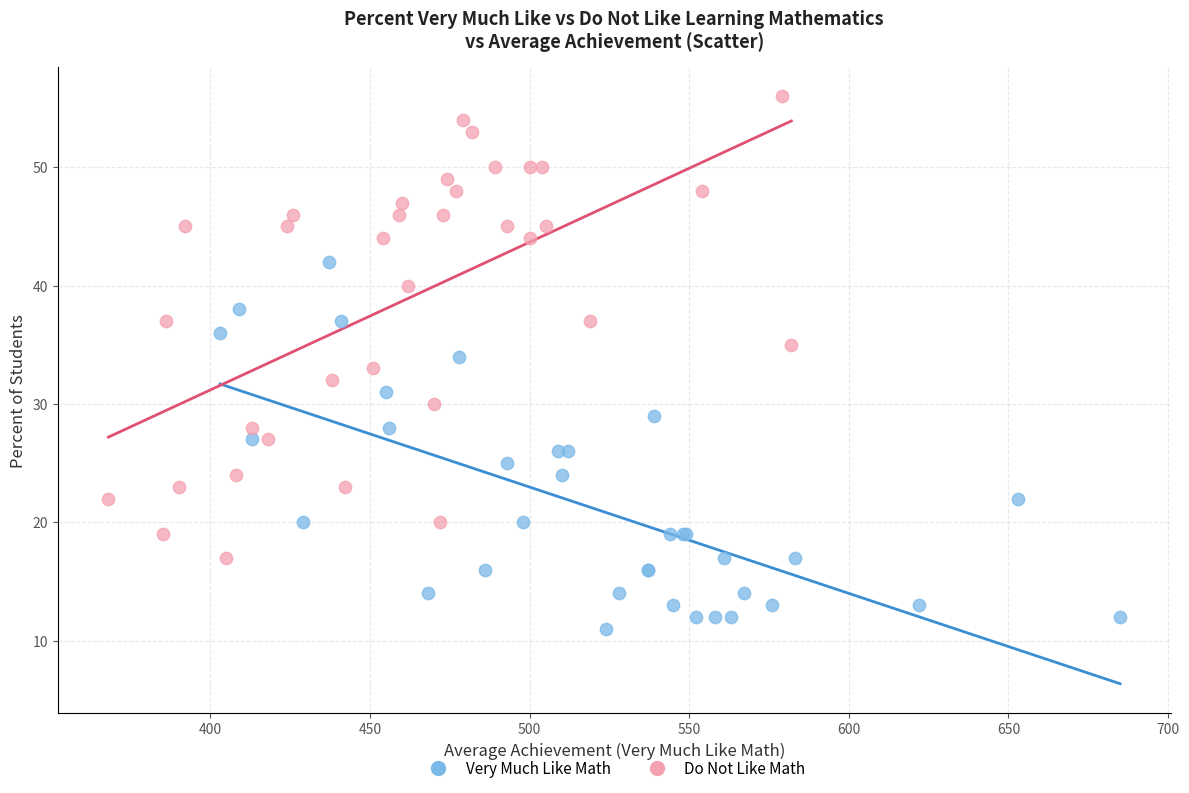

Which series has the largest Y range (max minus min)?

Do Not Like Math